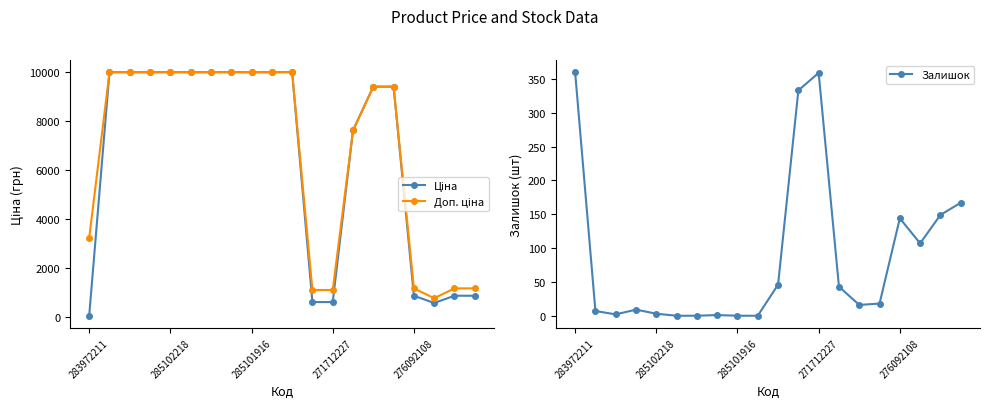

Is the value of Ціна at 10 greater than the value of Залишок at 19?

Yes